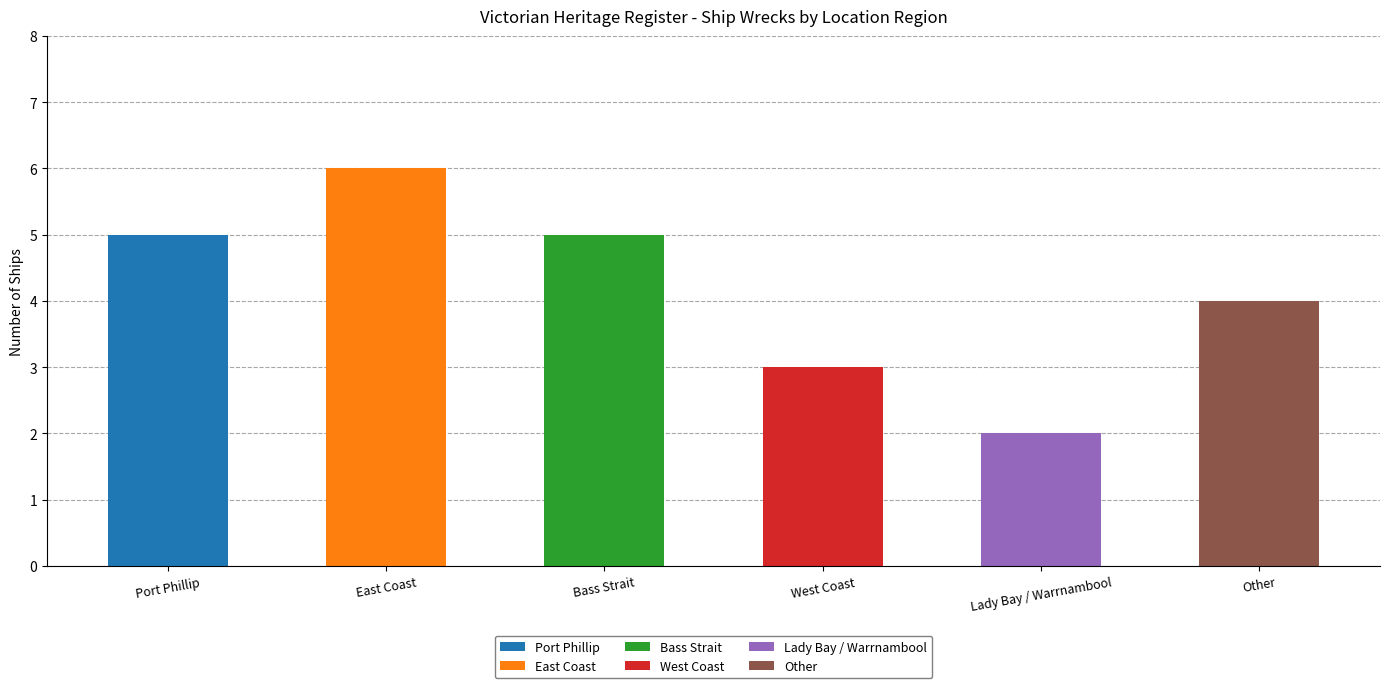

Where does the data first go above 5?

East Coast